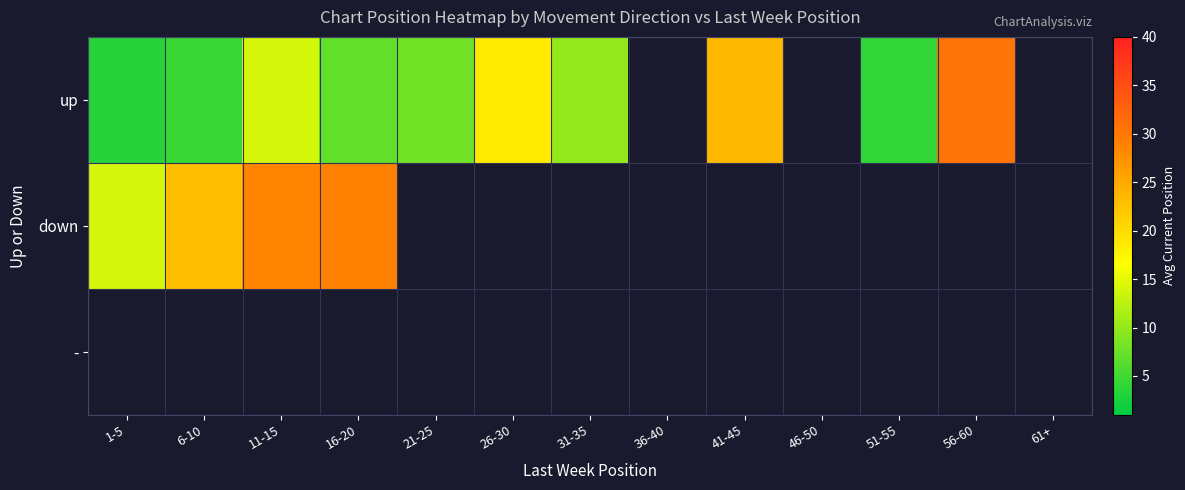

Where is up nearest to the value 17?

26-30